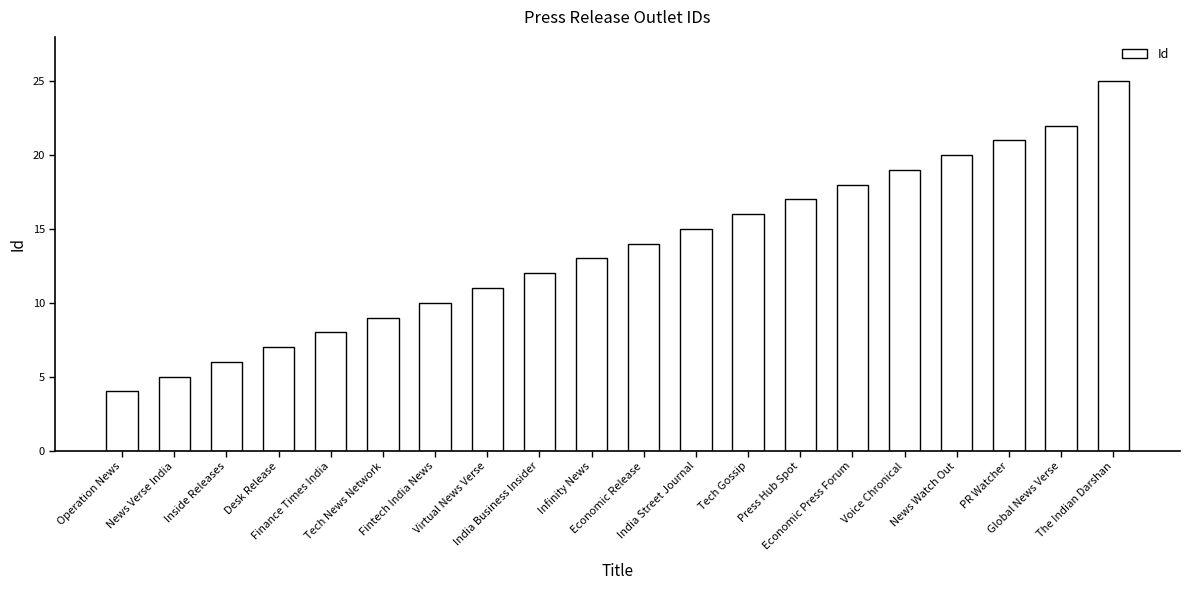

What is the change in value from Inside Releases to Finance Times India?

+2